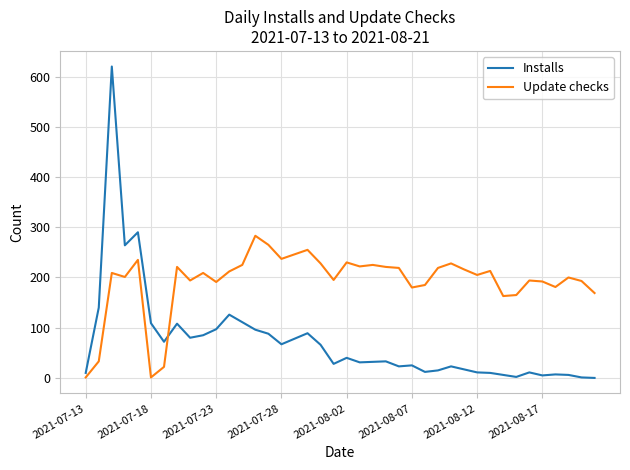

Rank the series by their average value, from highest to lowest.

Update checks, Installs